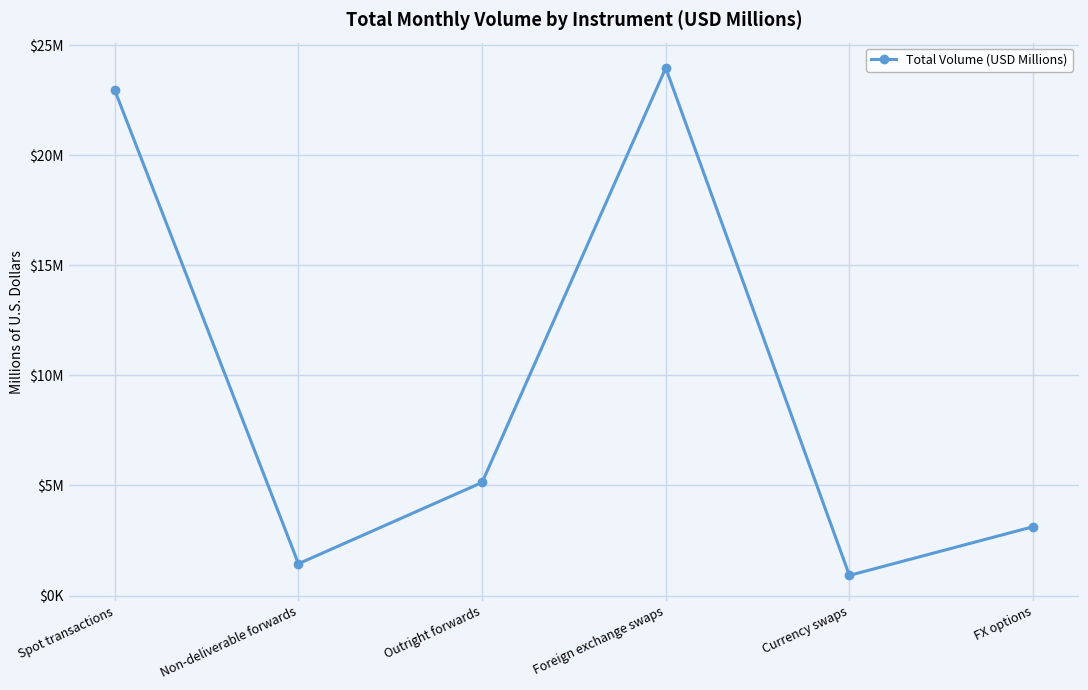

Reading left to right, transcribe all the data shown in this chart.

22949880	1446023	5138176	23965587	916423	3126781